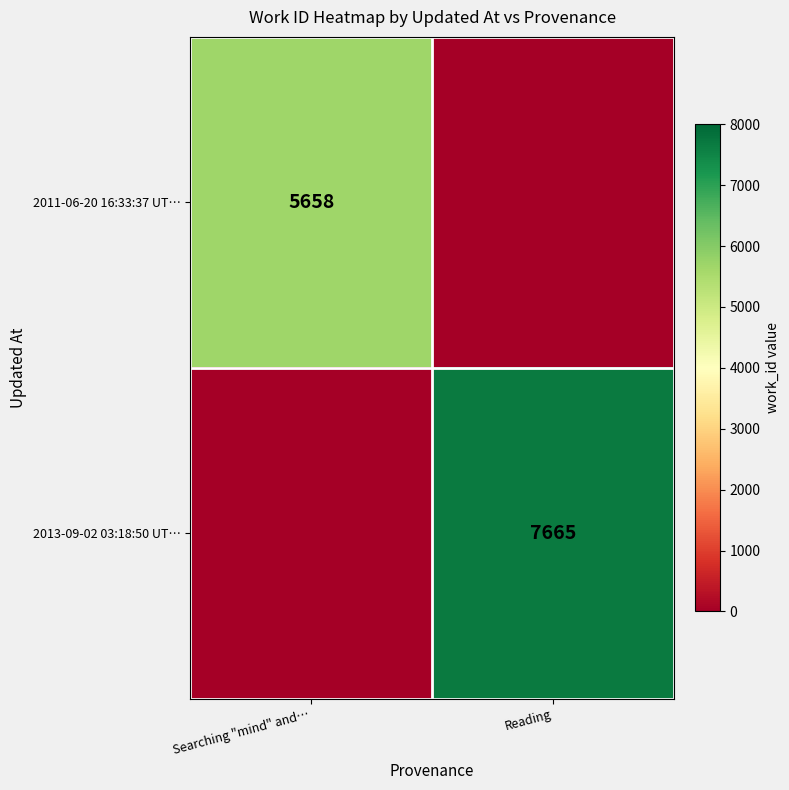

What is the total value across all series at Searching "mind" and…?

5658